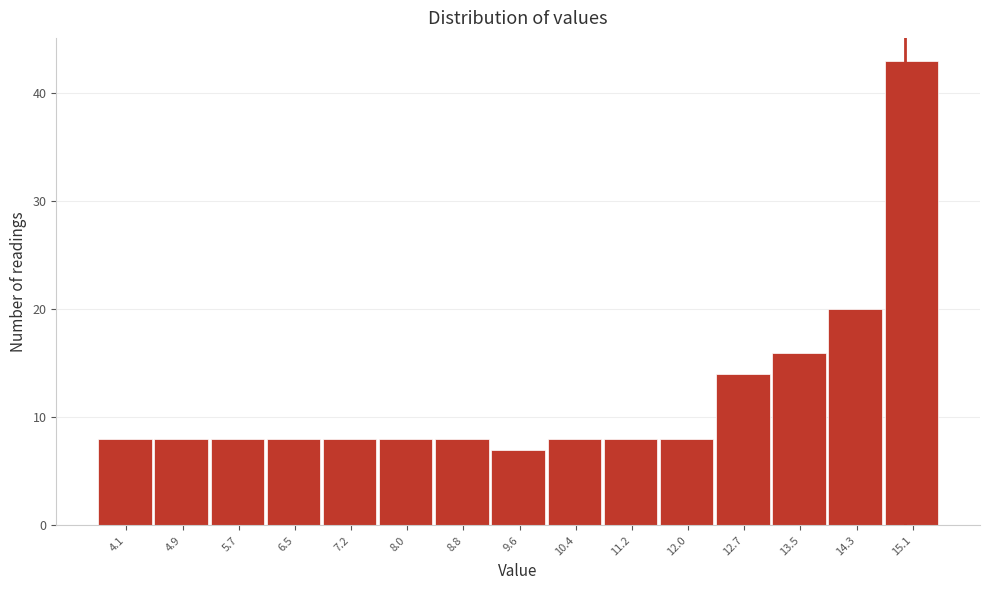

Reading left to right, transcribe this chart: for each bar, give the range it covers on the x-axis and its height. Neither the bar edges nor the heights are printed on the chart, so give them approximately, as read against the axes.

3.7 to 4.5: 8
4.5 to 5.3: 8
5.3 to 6.1: 8
6.1 to 6.8: 8
6.8 to 7.6: 8
7.6 to 8.4: 8
8.4 to 9.2: 8
9.2 to 10.0: 7
10.0 to 10.8: 8
10.8 to 11.6: 8
11.6 to 12.4: 8
12.4 to 13.1: 14
13.1 to 13.9: 16
13.9 to 14.7: 20
14.7 to 15.5: 43